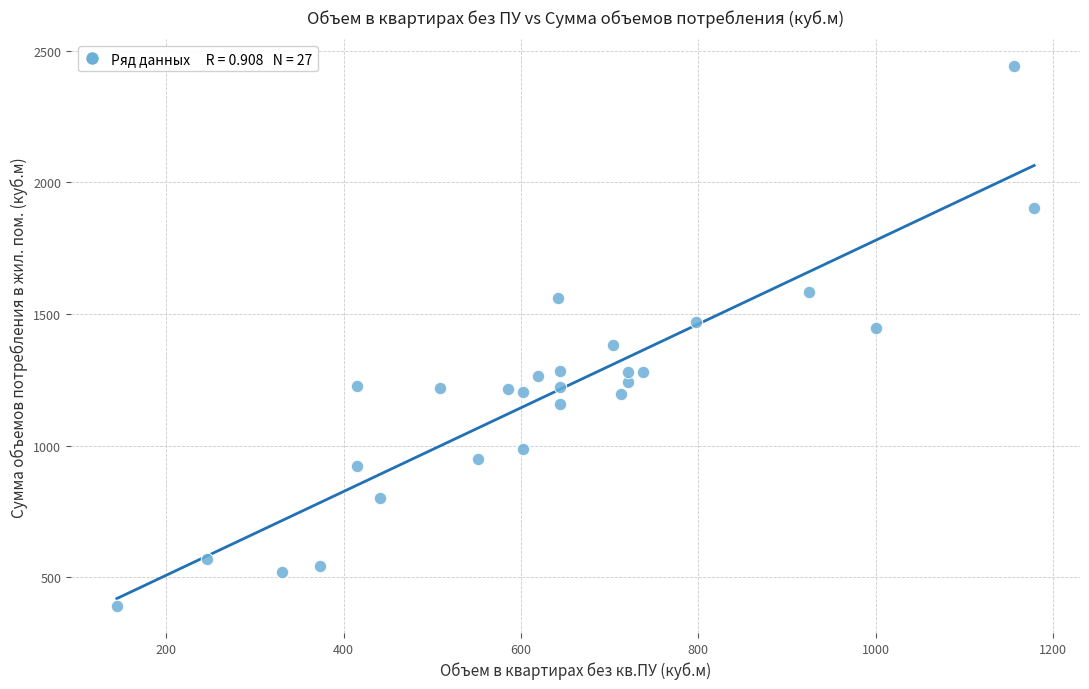

What is the range of X values (max minus min)?

1034.6